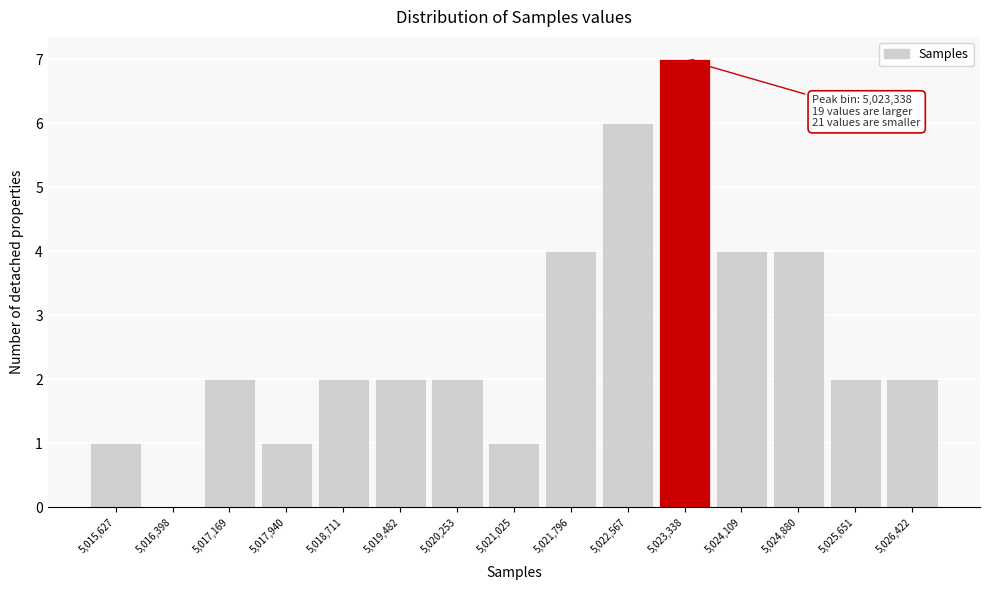

Which range on the x-axis has the tallest bar?

5023000 to 5023700